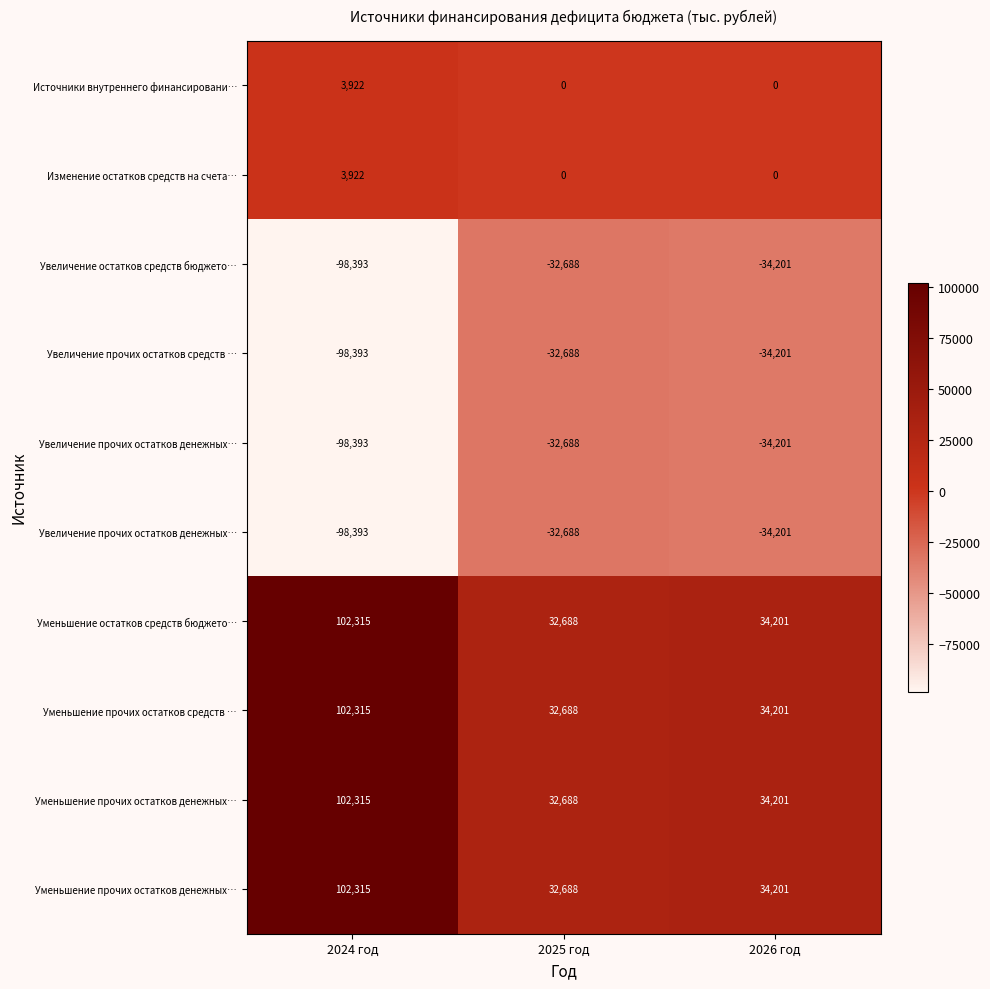

Which label corresponds to the largest value in the chart?

2024 год